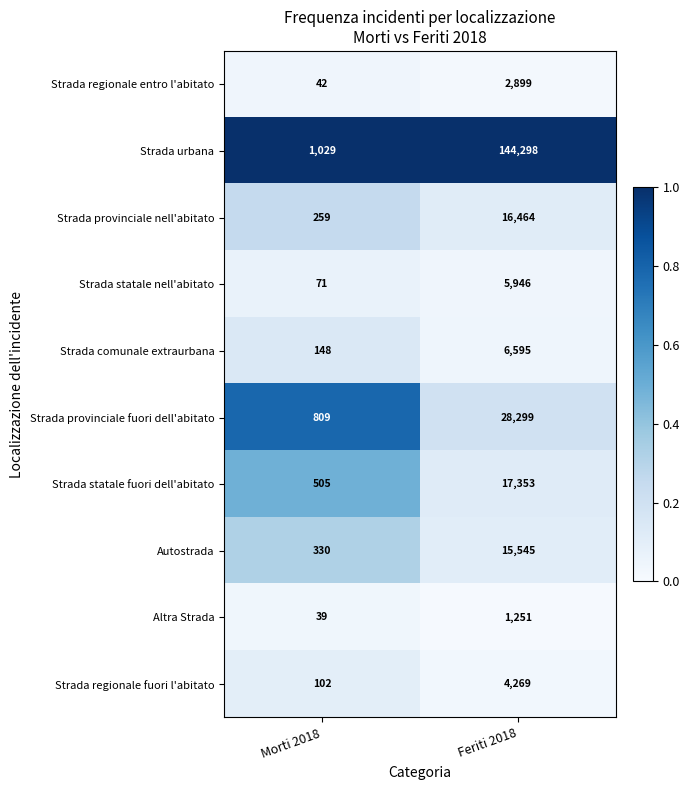

Where is Strada regionale entro l'abitato nearest to the value 1470?

Morti 2018